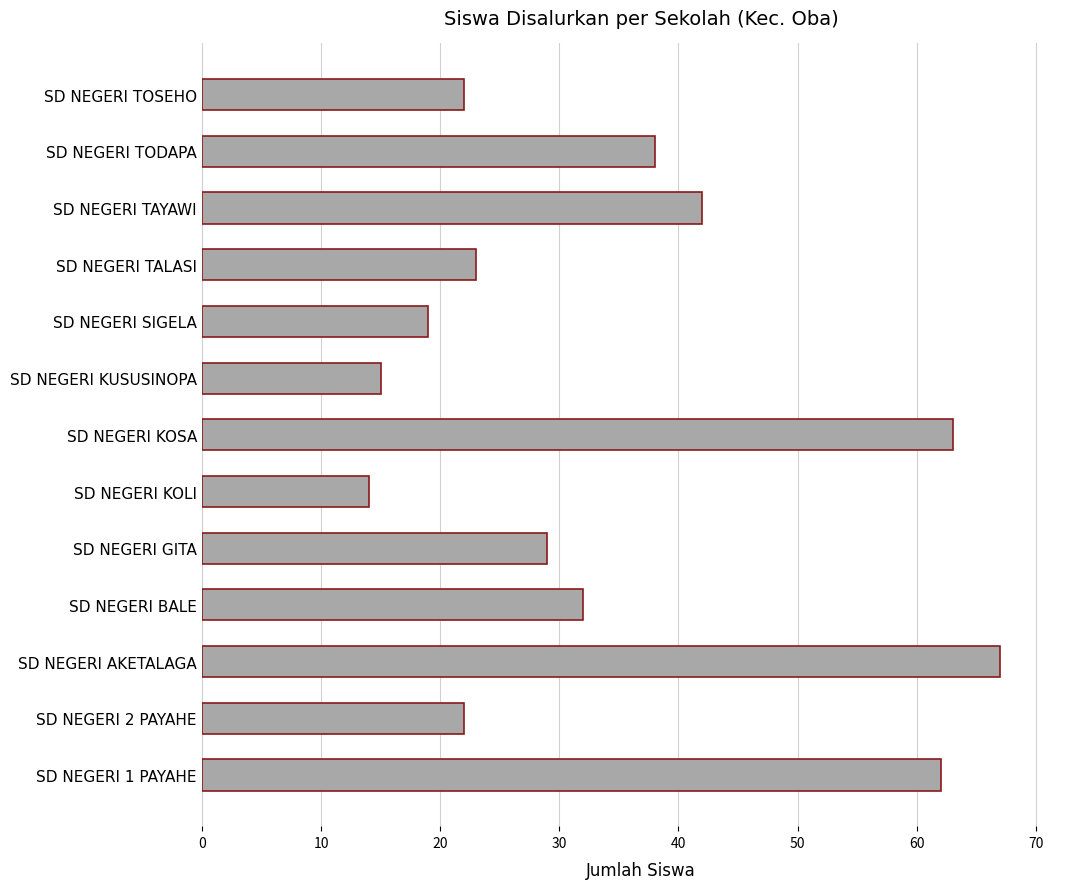

What is the change in value from SD NEGERI 1 PAYAHE to SD NEGERI TALASI?

-39